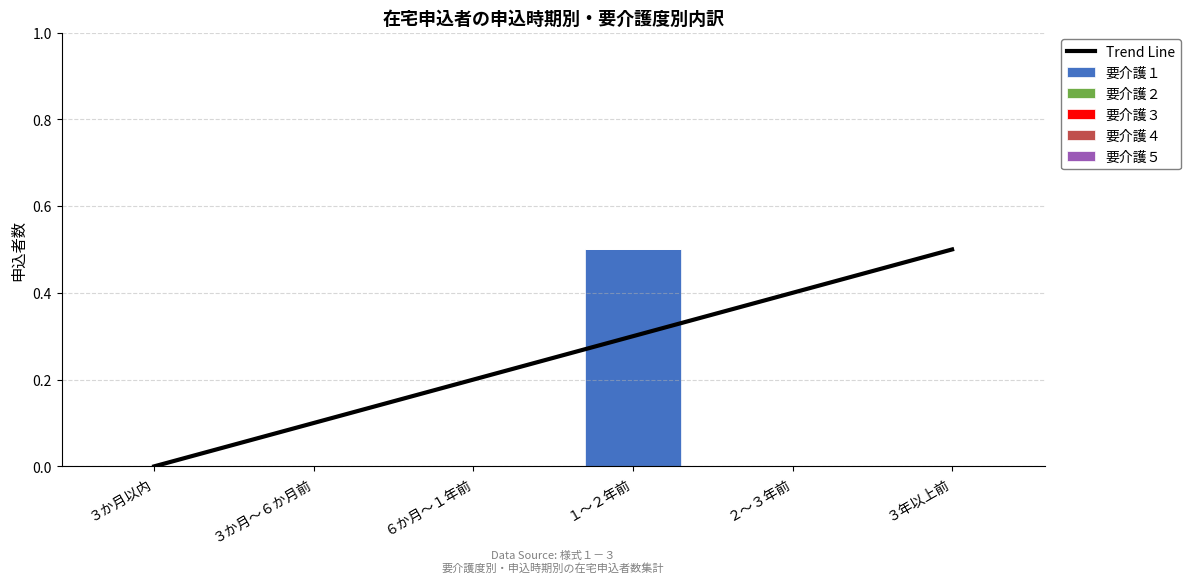

Which category has the lowest value in the 要介護４ series?

３か月以内